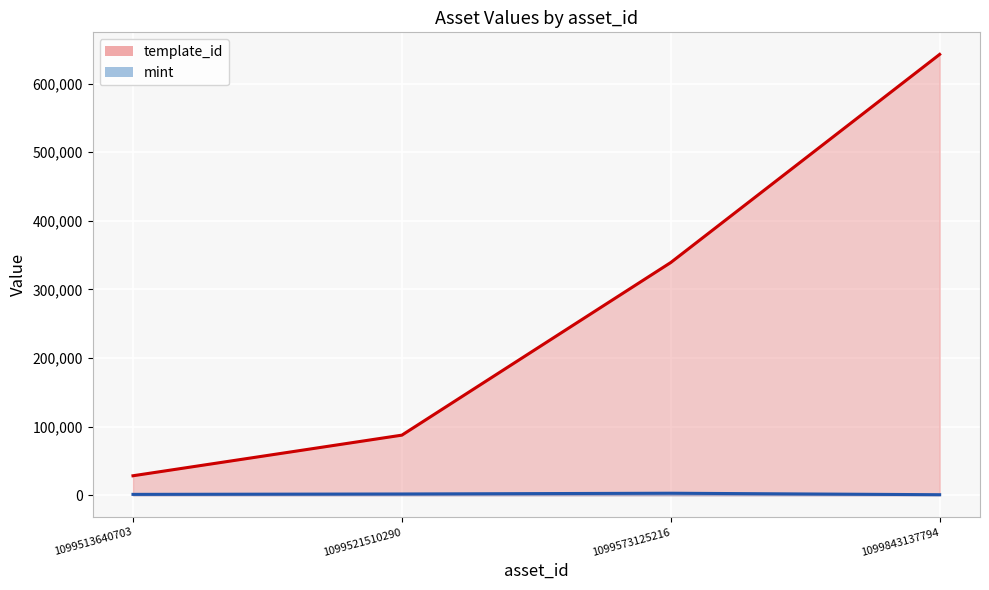

True or false: template_id and mint intersect in this chart.

False